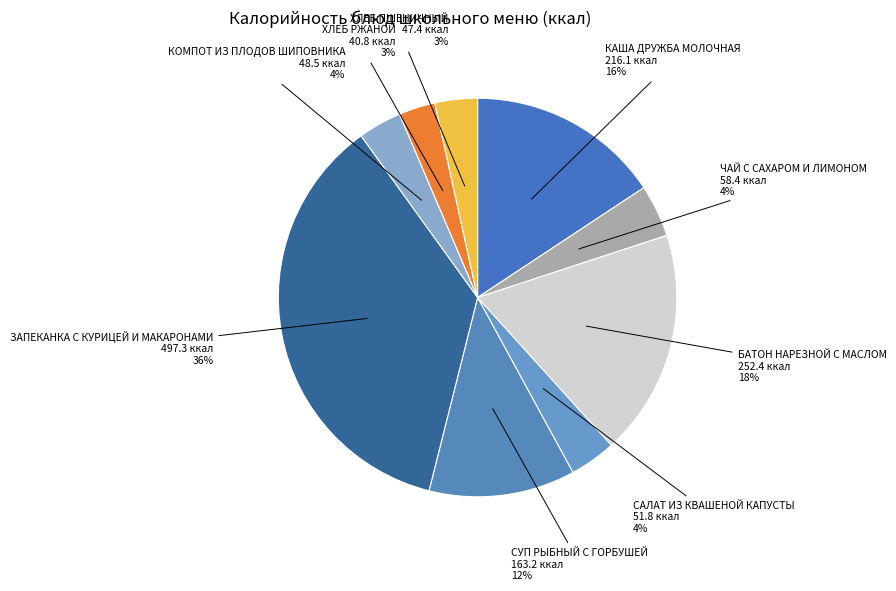

Is the sum of САЛАТ ИЗ КВАШЕНОЙ КАПУСТЫ and БАТОН НАРЕЗНОЙ С МАСЛОМ greater than half?

No